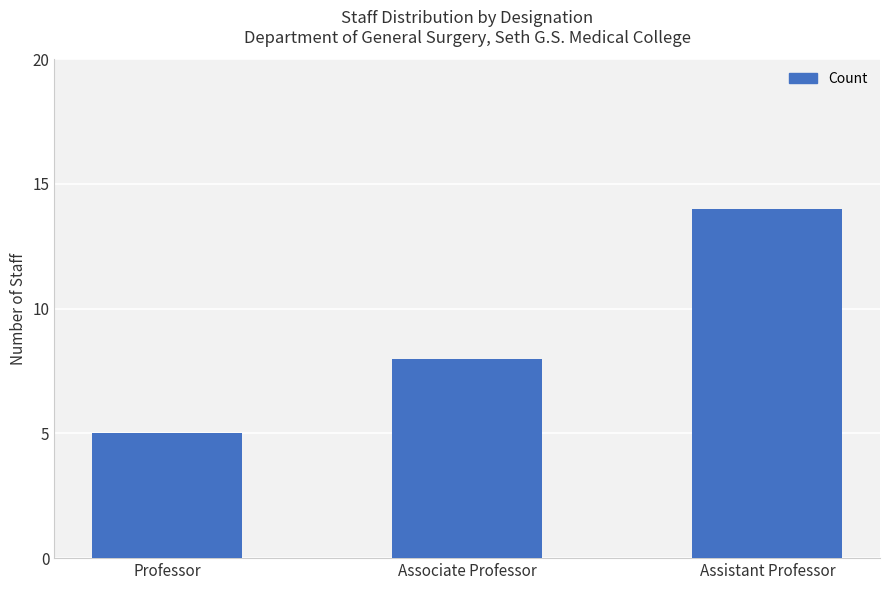

What is the label of the 1st bar from the right?

Assistant Professor